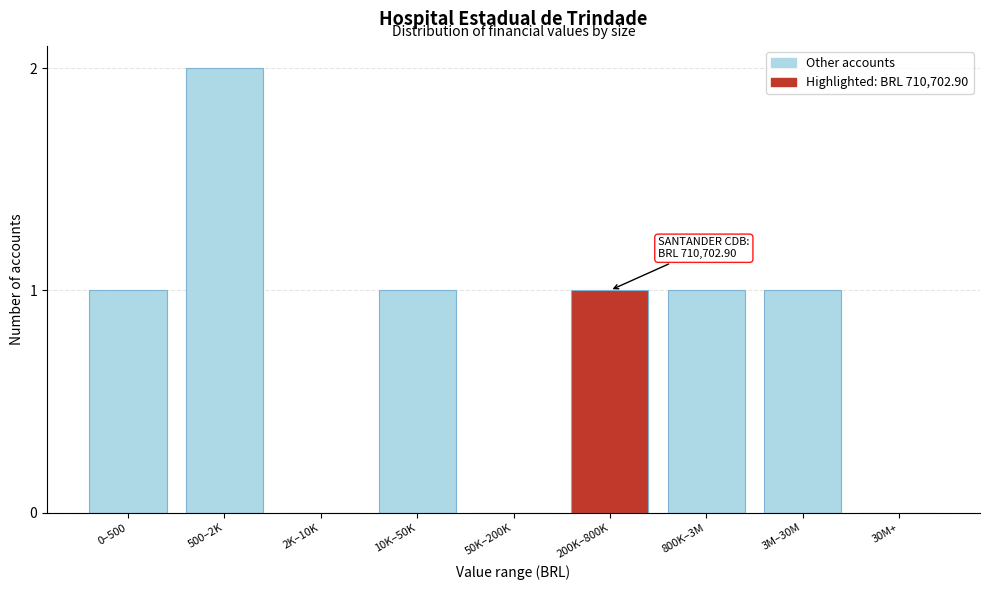

Reading left to right, what are all the values shown in this chart?

0–500=1	500–2K=2	2K–10K=0	10K–50K=1	50K–200K=0	200K–800K=1	800K–3M=1	3M–30M=1	30M+=0